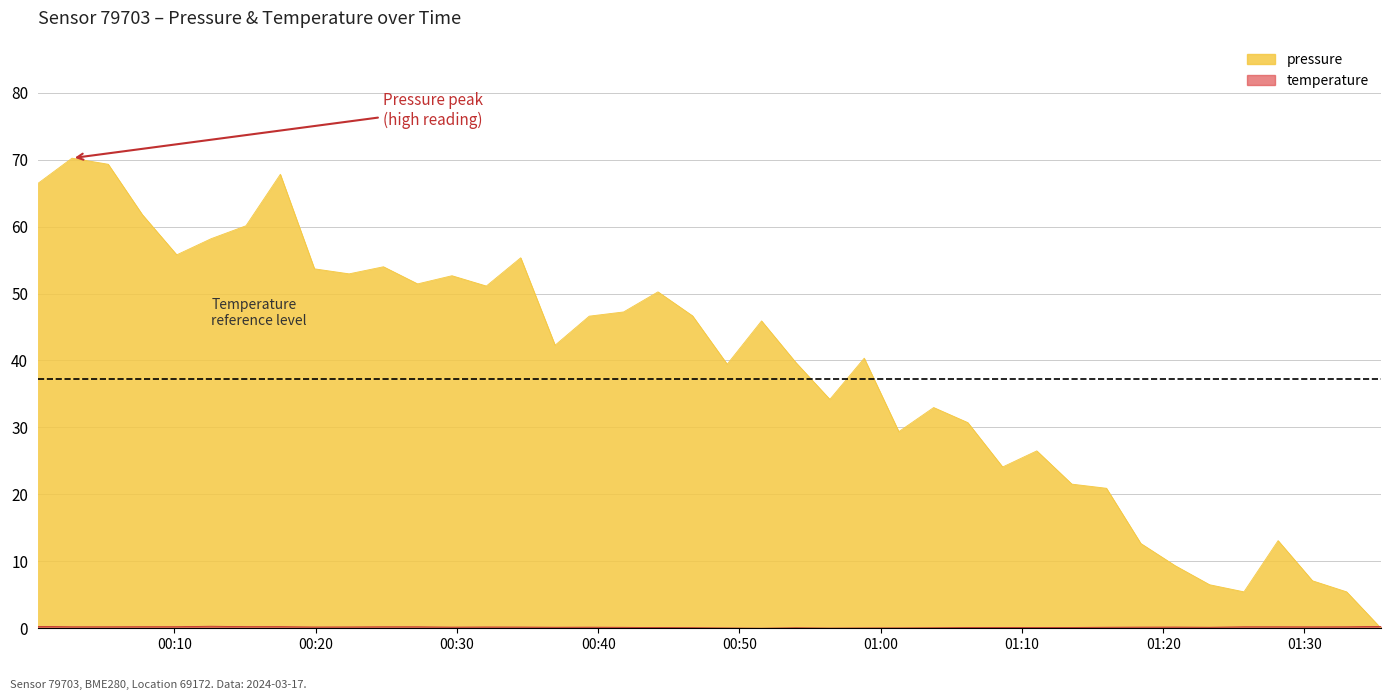

Does the chart display data point markers on the line(s)?

No